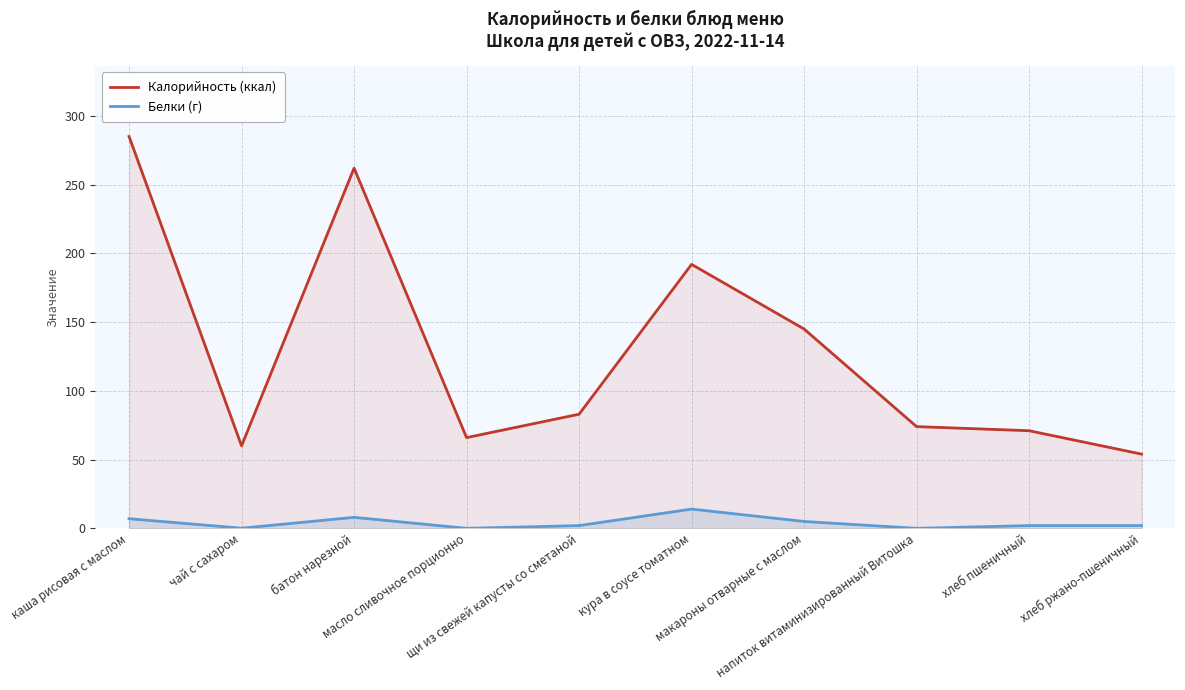

How many lines are shown in the chart?

2